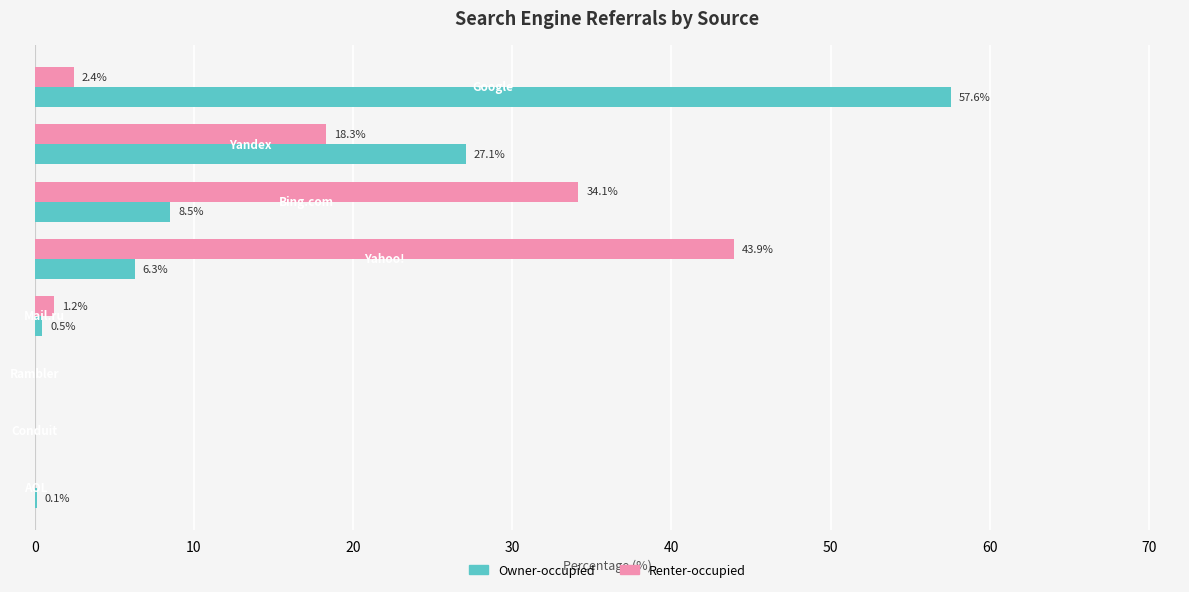

How many data points in Renter-occupied are above 2?

4